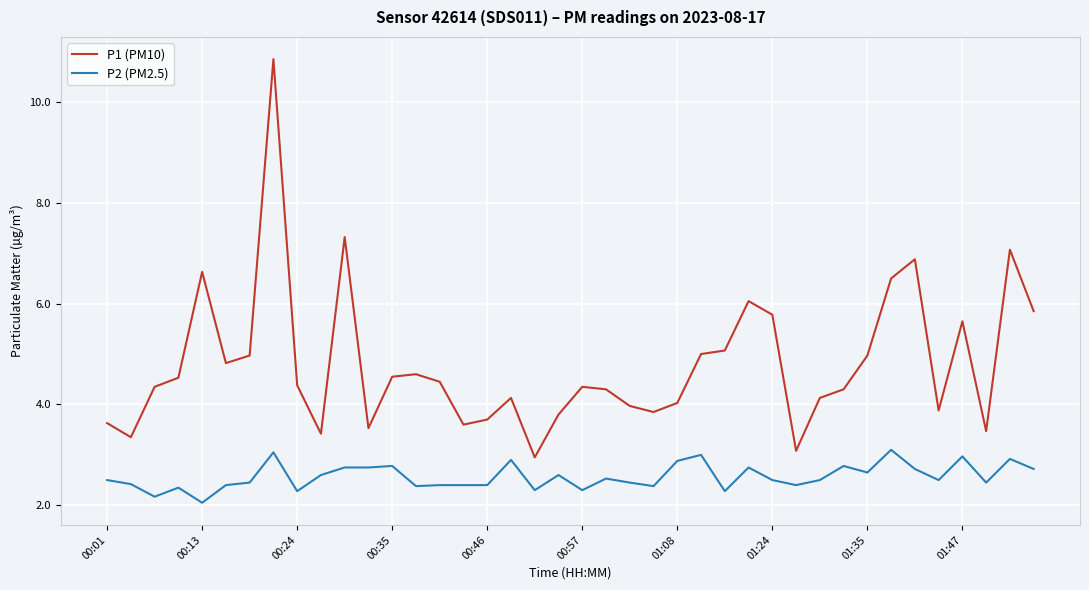

How many lines are shown in the chart?

2